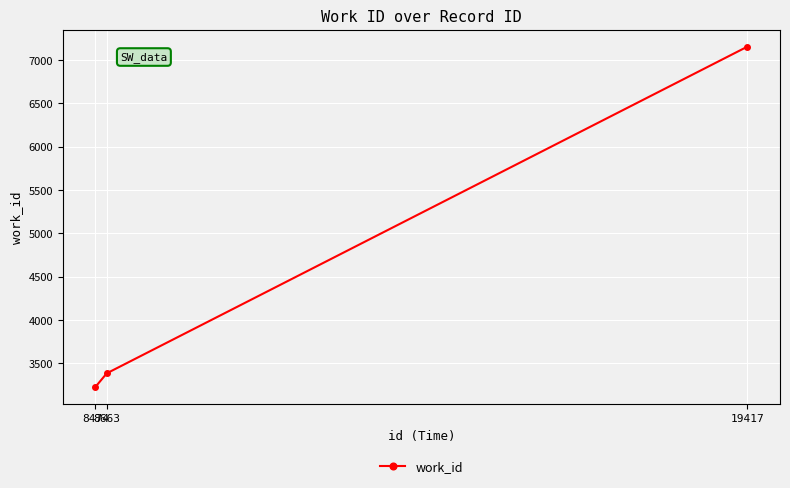

True or false: the data shows 3383 at 8663.

True